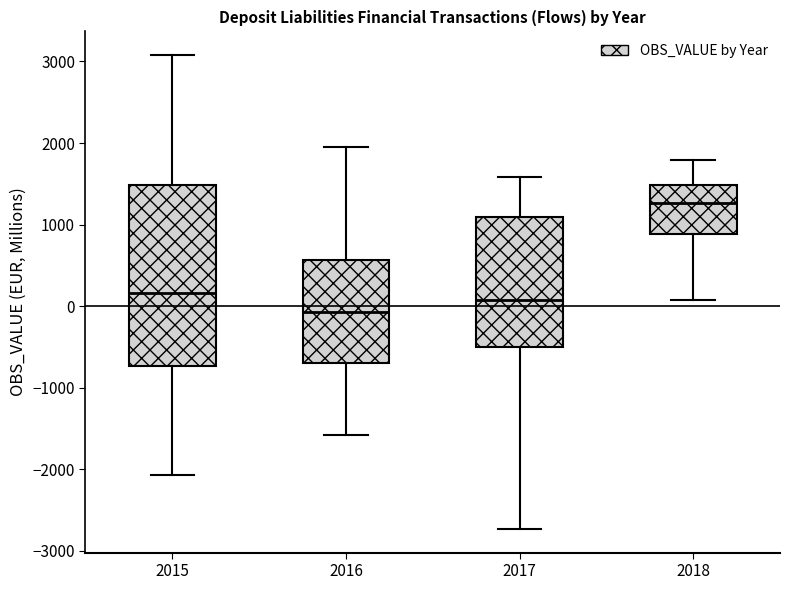

Reading left to right, read every box against the y-axis: the position of its median line, the range the box covers, and the ends of its whiskers. The values are not printed on the chart, so give them approximately, as read against the axis.

2015: median 200, box -700 to 1500, whiskers -2100 to 3100
2016: median -100, box -700 to 600, whiskers -1600 to 1900
2017: median 100, box -500 to 1100, whiskers -2700 to 1600
2018: median 1300, box 900 to 1500, whiskers 100 to 1800